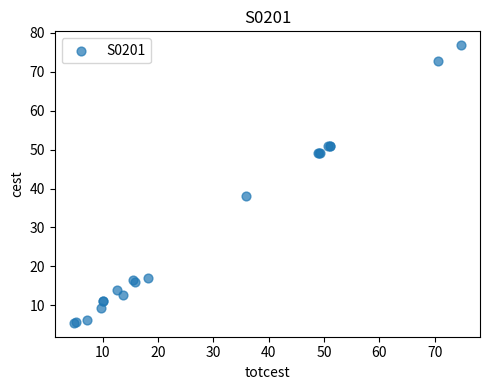

What Y value in the scatter plot is closest to 41?

38.0